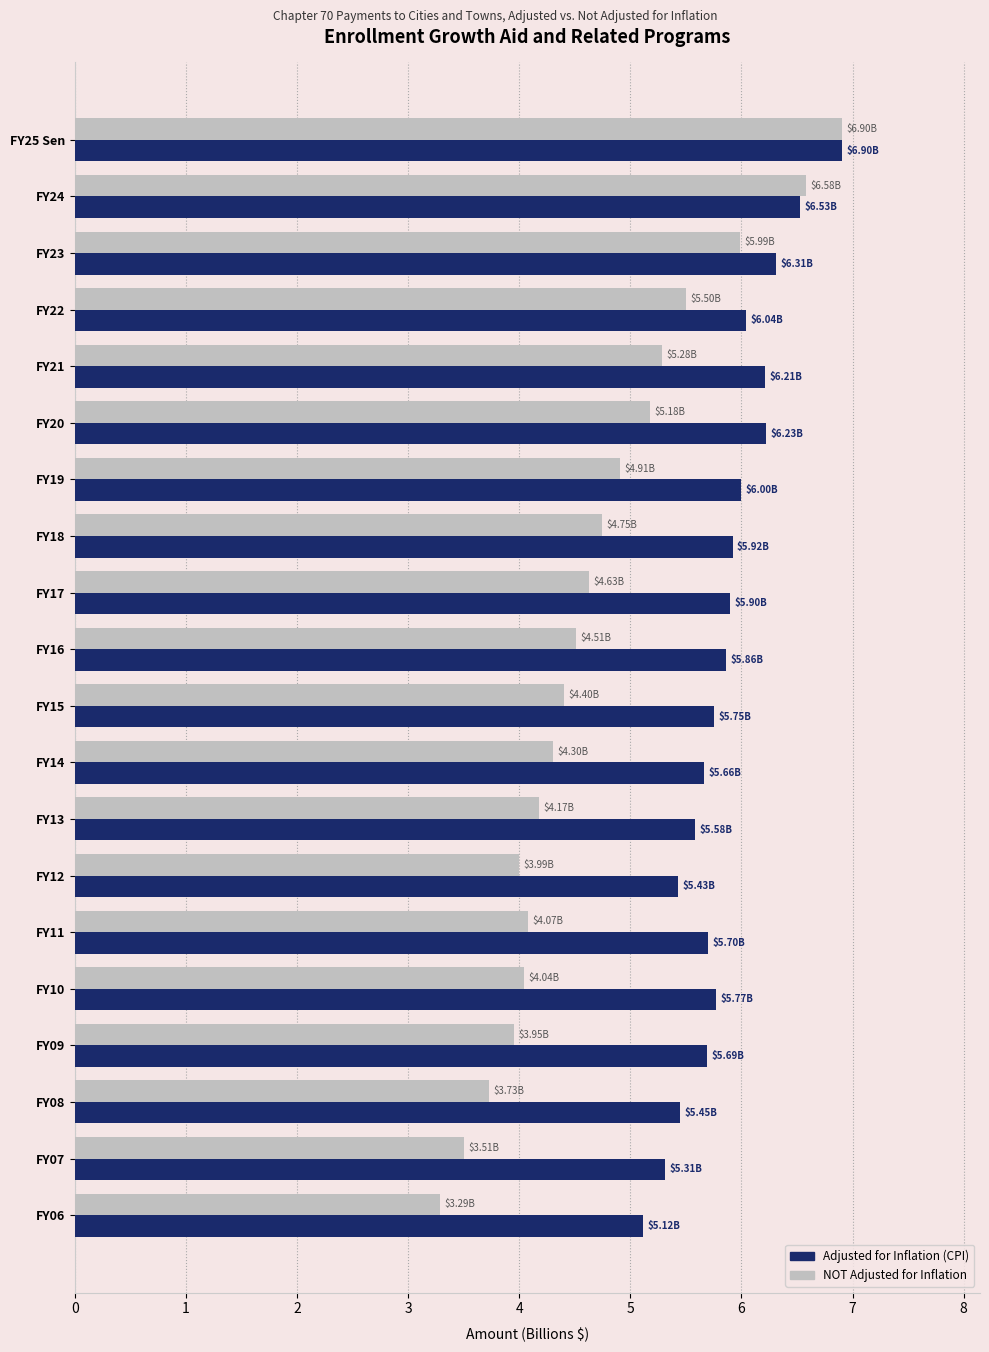

At how many categories does at least one series exceed 3?

20